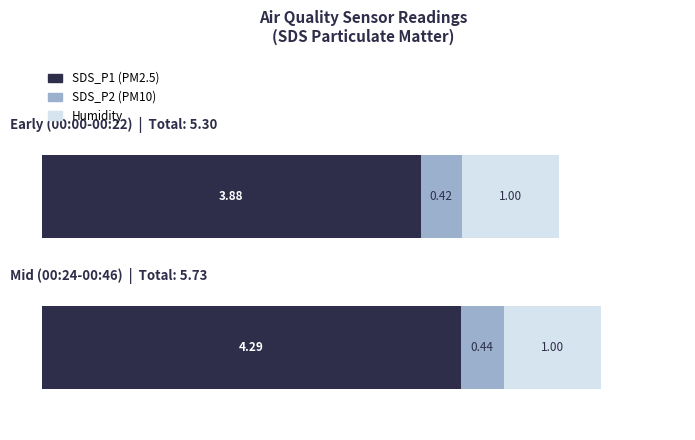

The value of SDS_P1 at 00:02 is 2.1. True or false?

False